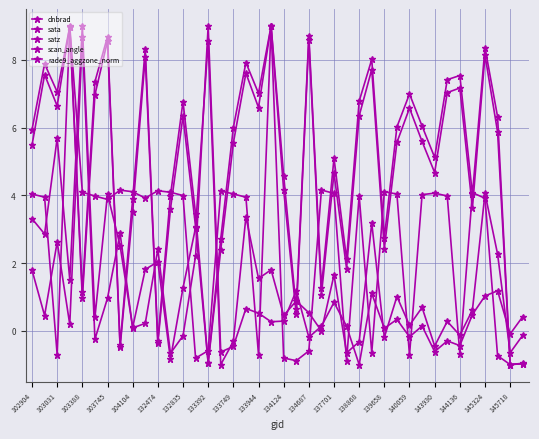

How many data points in satz are less than 5?

18